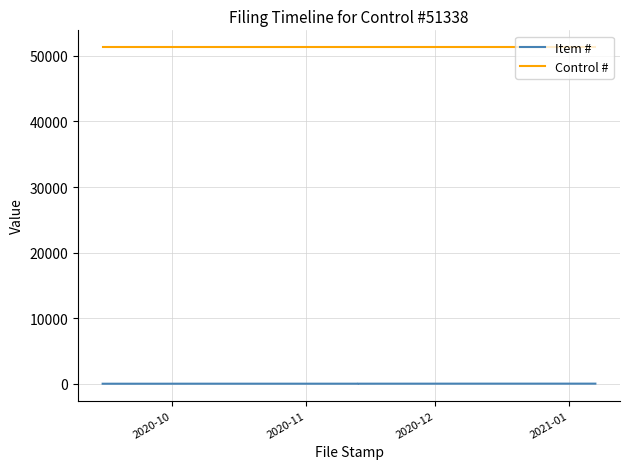

Rank the series by their average value, from highest to lowest.

Control #, Item #